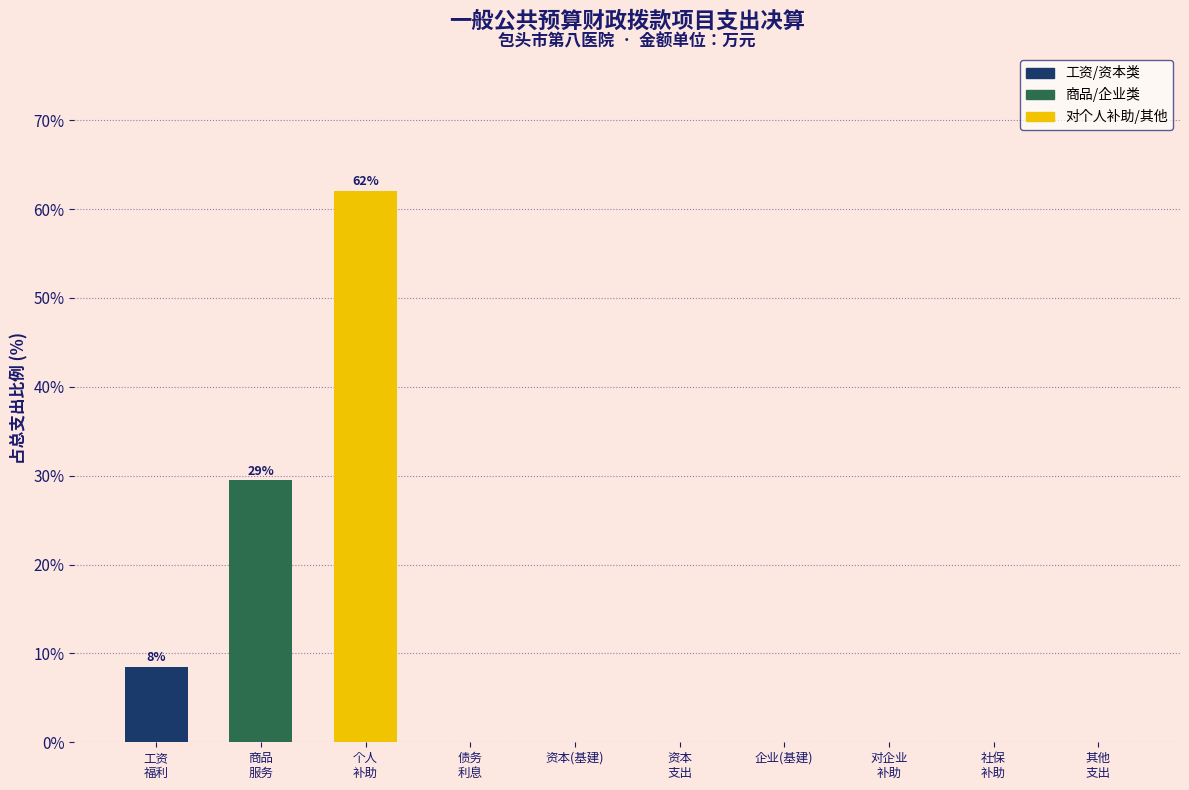

What is the maximum value shown in the chart?

62.1